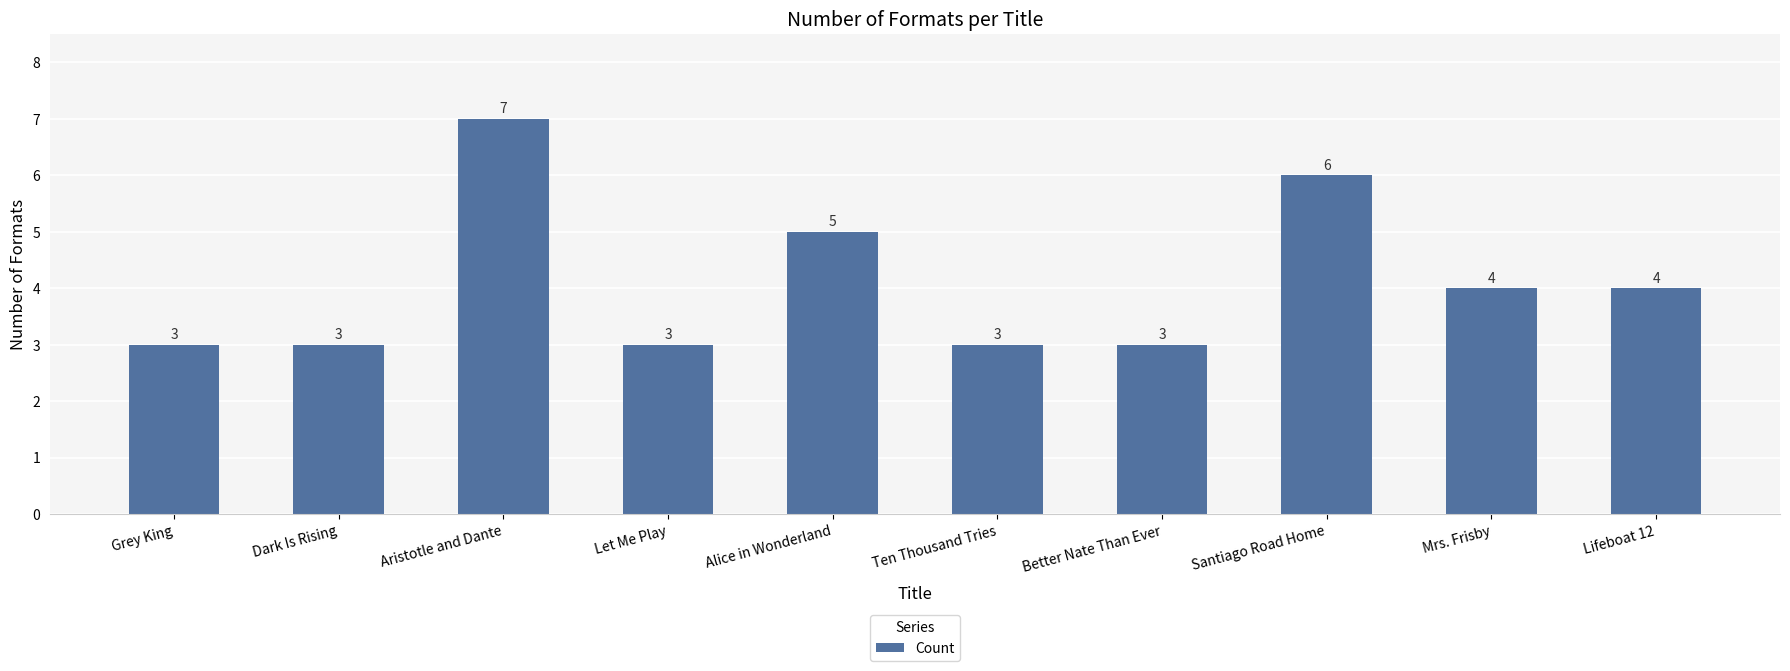

What is the sum of the values at Alice in Wonderland and Mrs. Frisby?

9